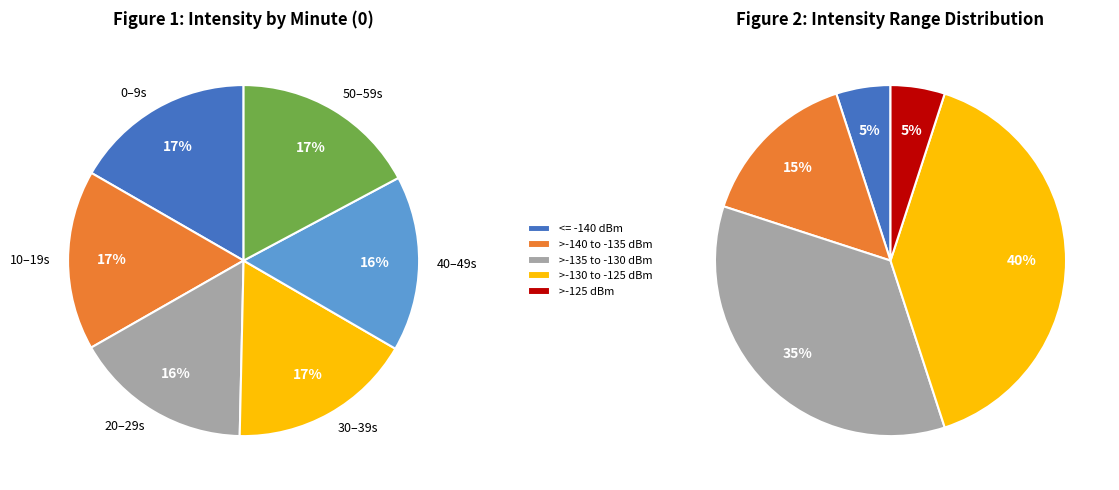

Is it true that 6 is 17% of the pie?

False